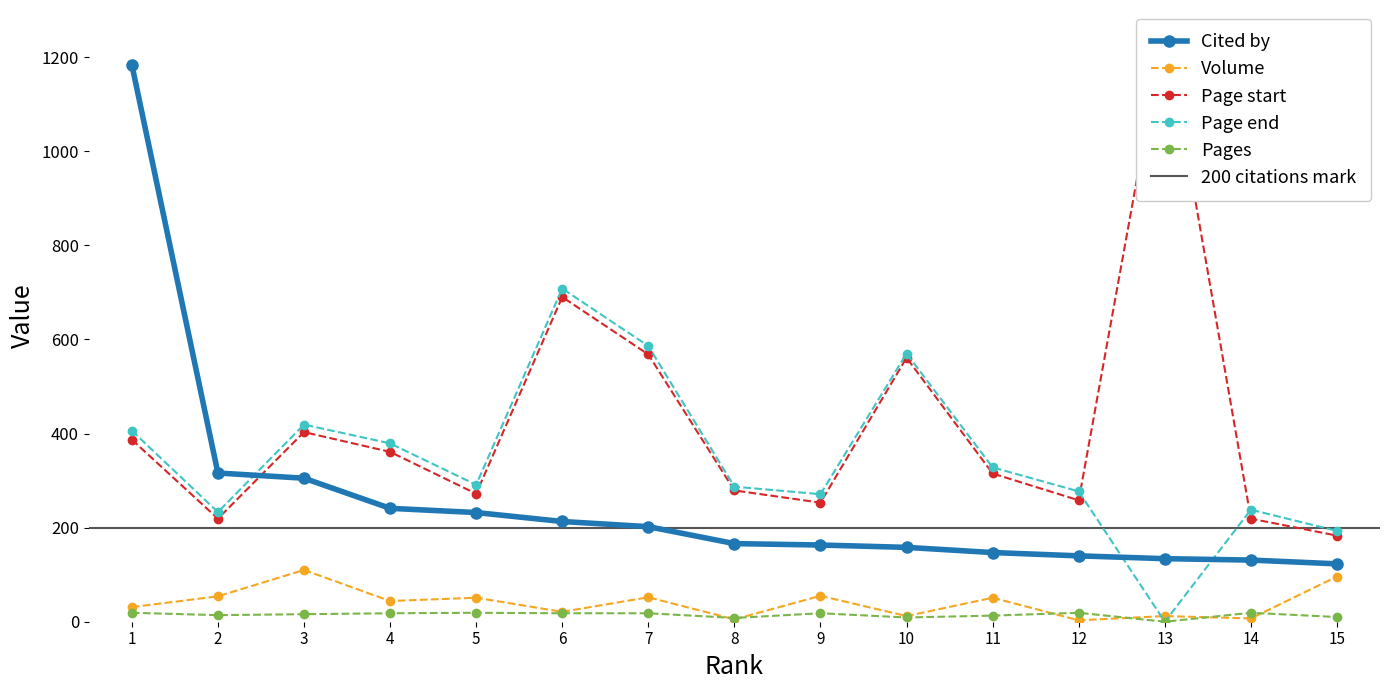

How many values in the Page start series exceed 315?

7